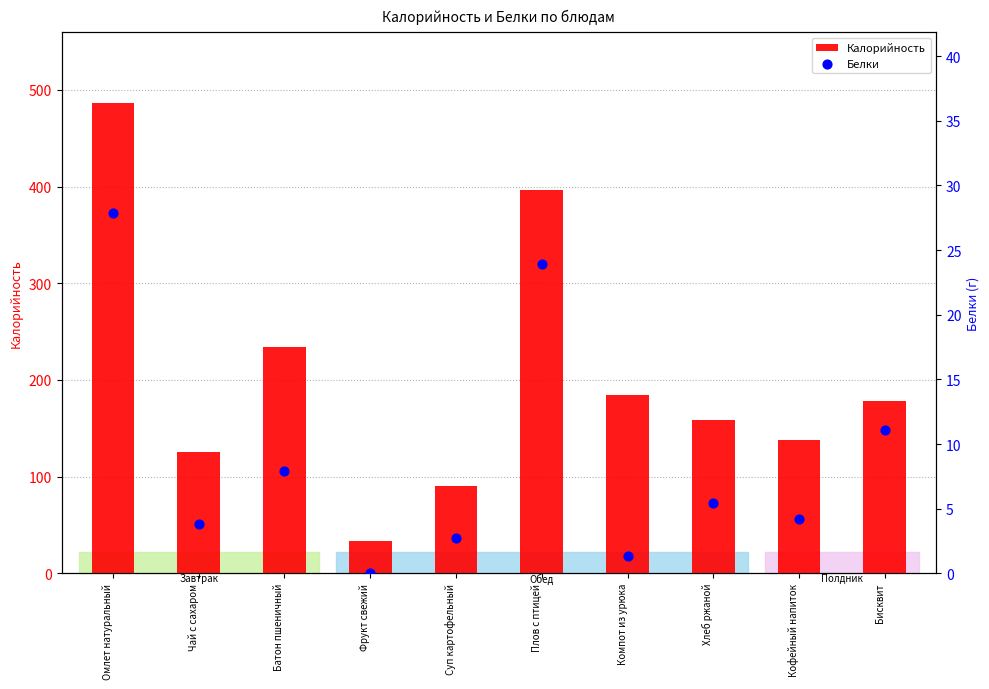

At how many categories does at least one series exceed 32?

10